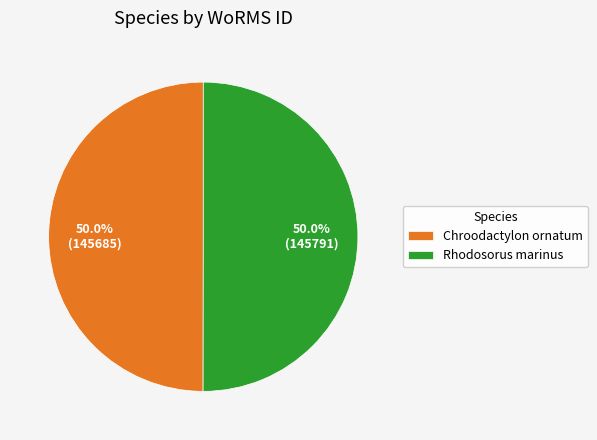

To the nearest percent, what is the average slice percentage?

50%